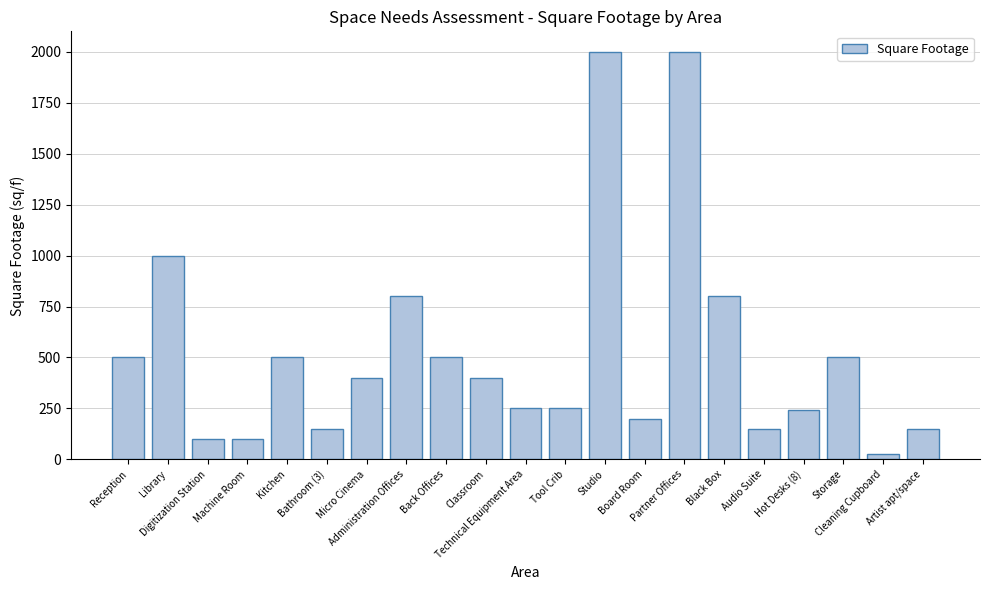

What is the difference between the maximum and minimum values?

1975